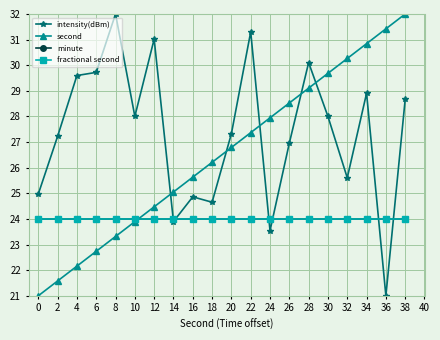

How many interior local peaks does the intensity(dBm) series have?

6